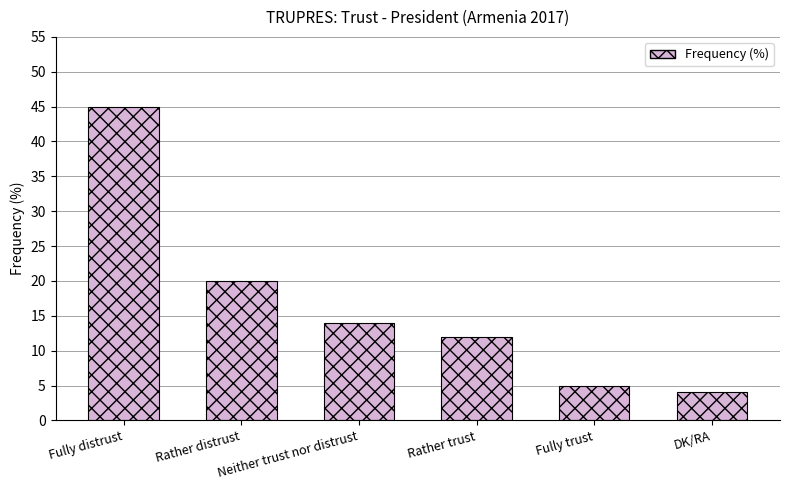

Which label corresponds to the largest value in the chart?

Fully distrust